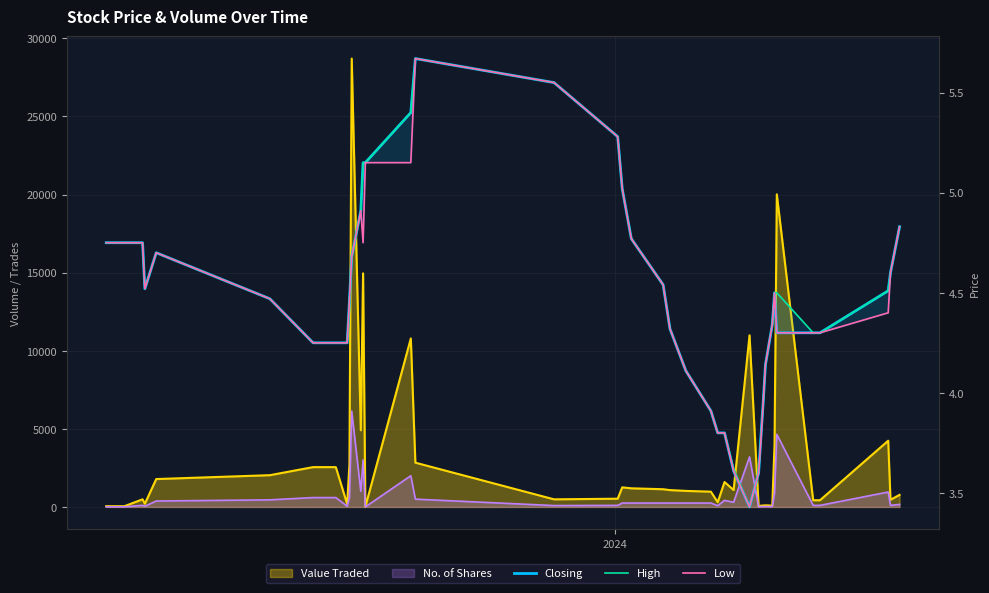

In Low, how many points are lower than both neighbors (excluding endpoints)?

3